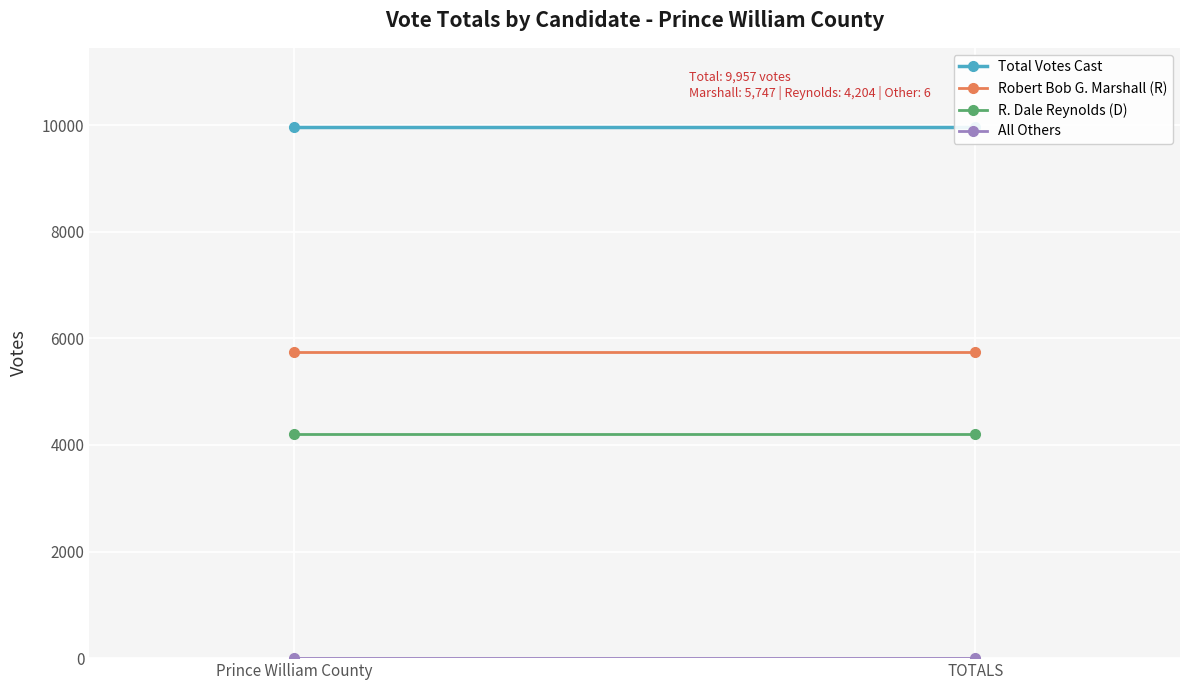

What is the label of the 2nd point from the left?

TOTALS